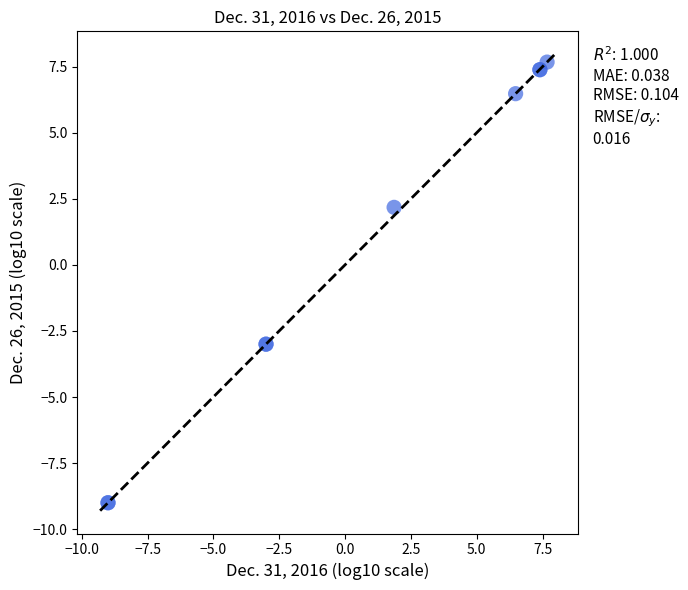

What Y value in the scatter plot is closest to 0?

2.2